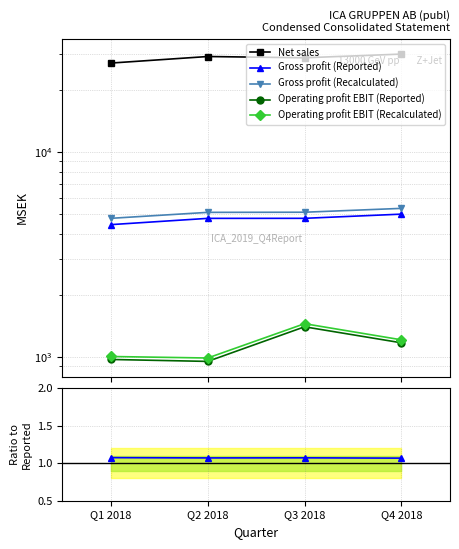

Is the value of Operating profit EBIT (Recalculated) at Q3 2018 greater than the value of Gross profit (Recalculated) at Q2 2018?

No